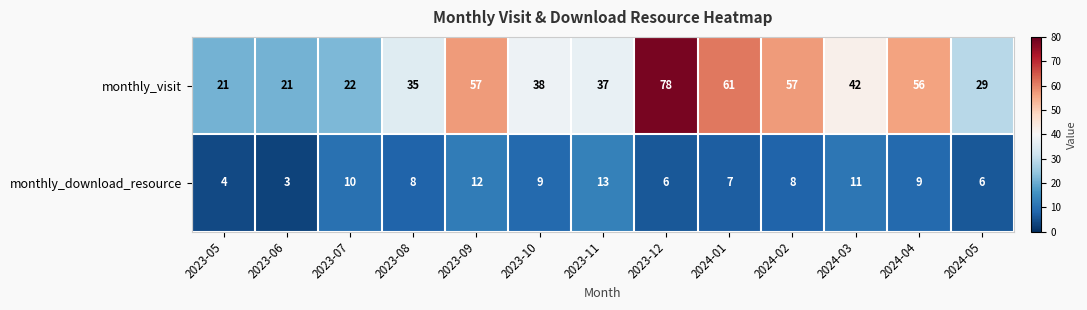

How many values in the monthly_visit series are below 38?

6